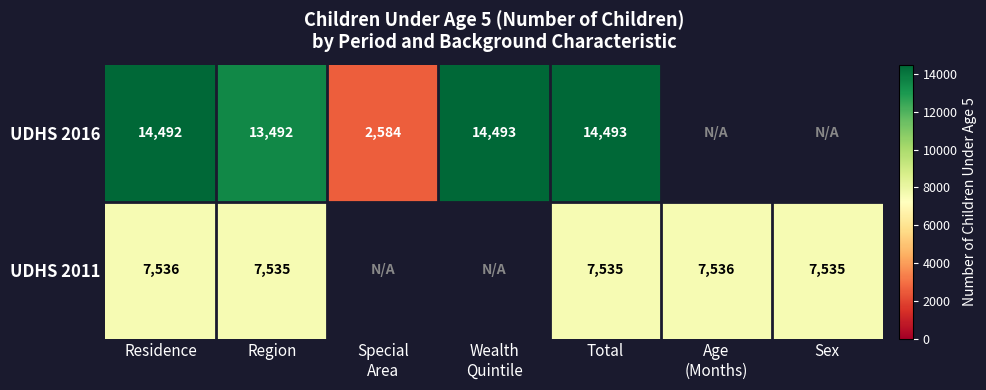

The value of UDHS 2016 at Total is 3137. True or false?

False